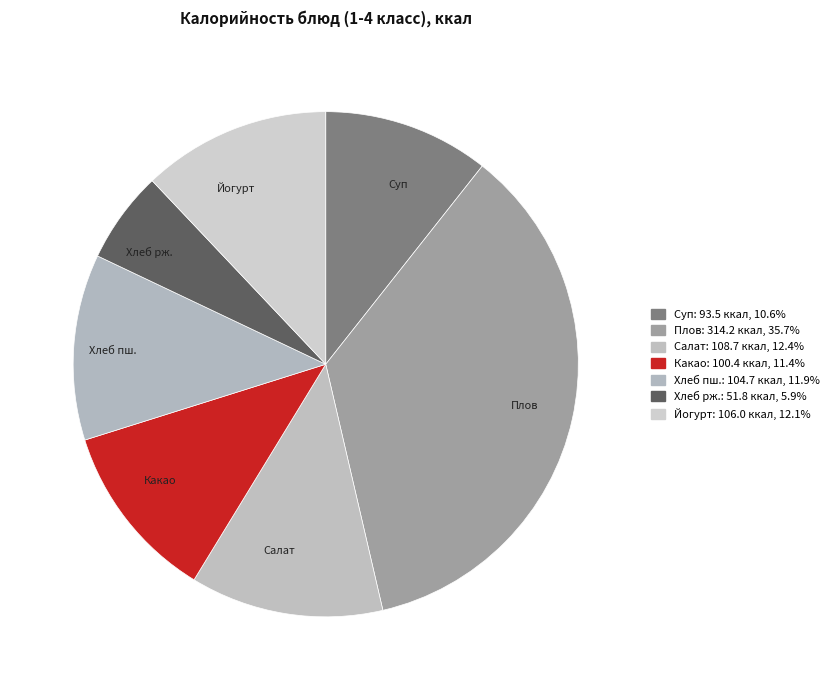

Is there a majority slice in this chart?

No